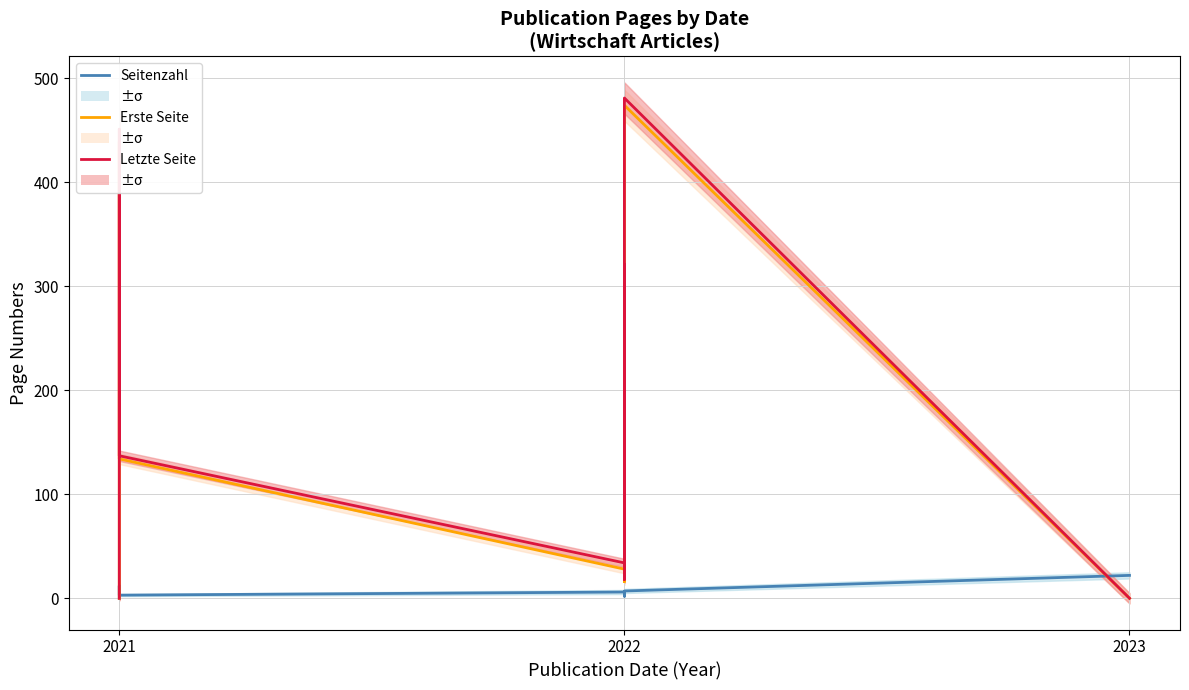

What is the difference between the second highest and minimum values in the Erste Seite series?

439